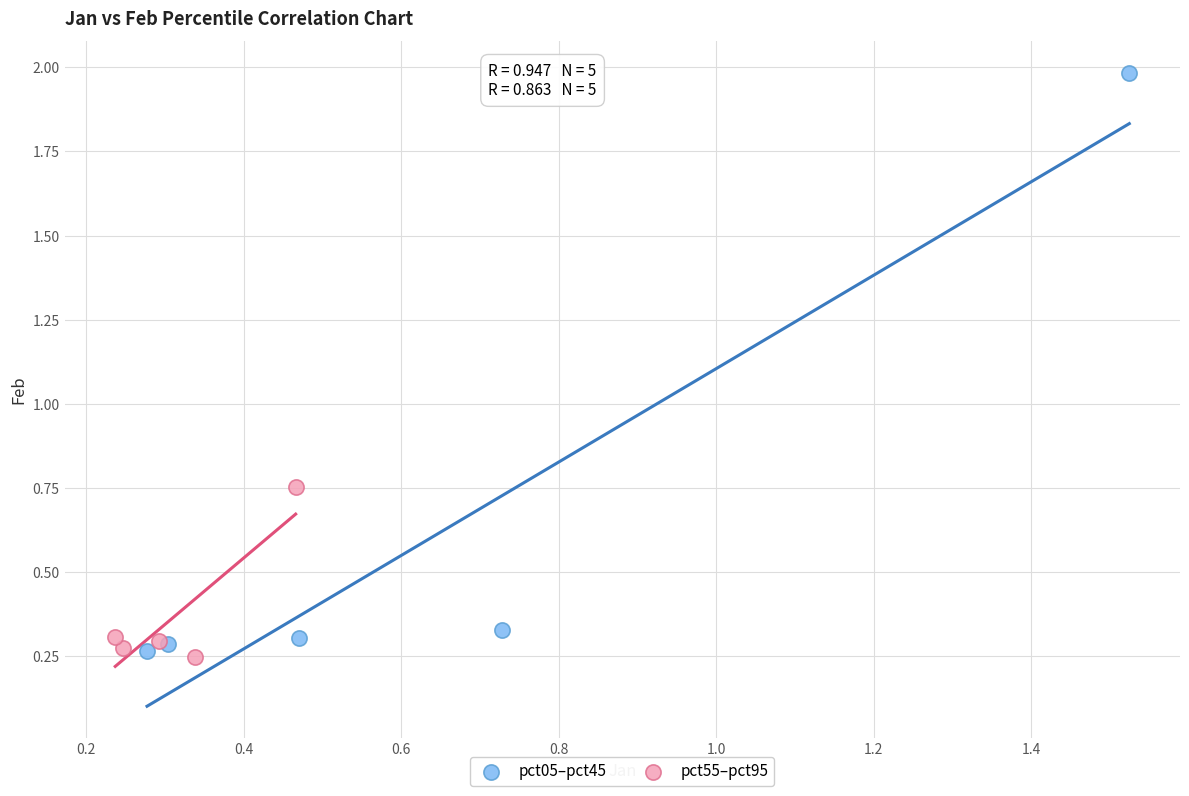

Which series has the largest Y range (max minus min)?

pct05–pct45